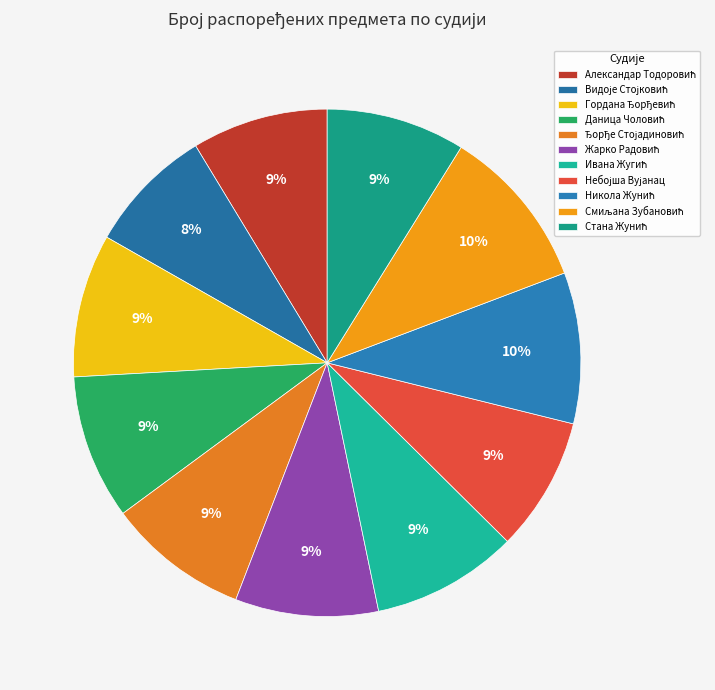

Does any single category account for the majority?

No